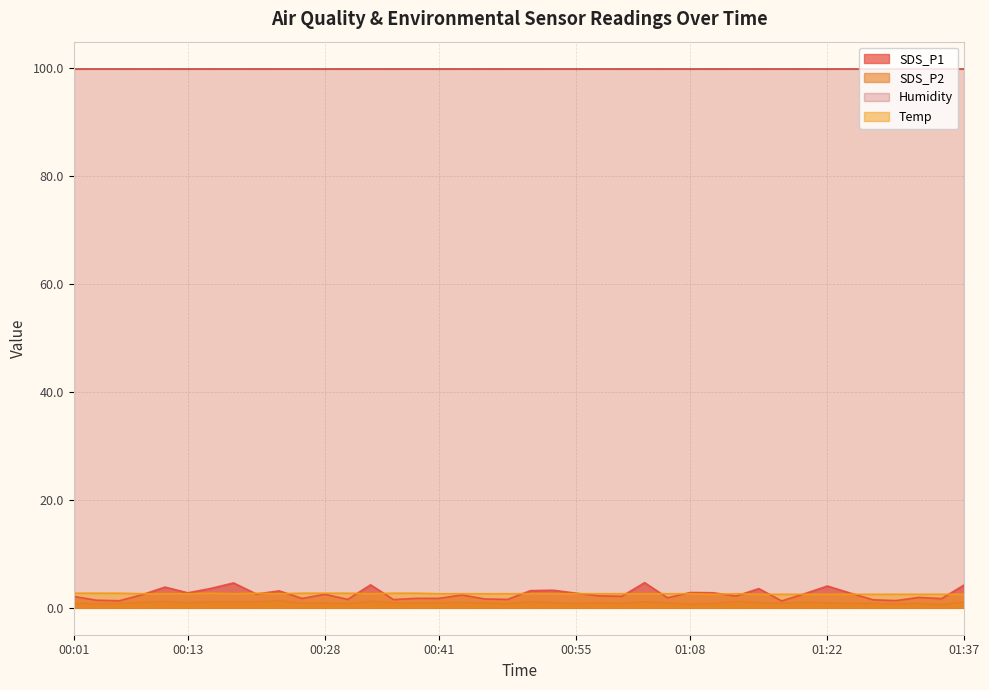

Rank the series by their maximum value, from lowest to highest.

SDS_P2, Temp, SDS_P1, Humidity